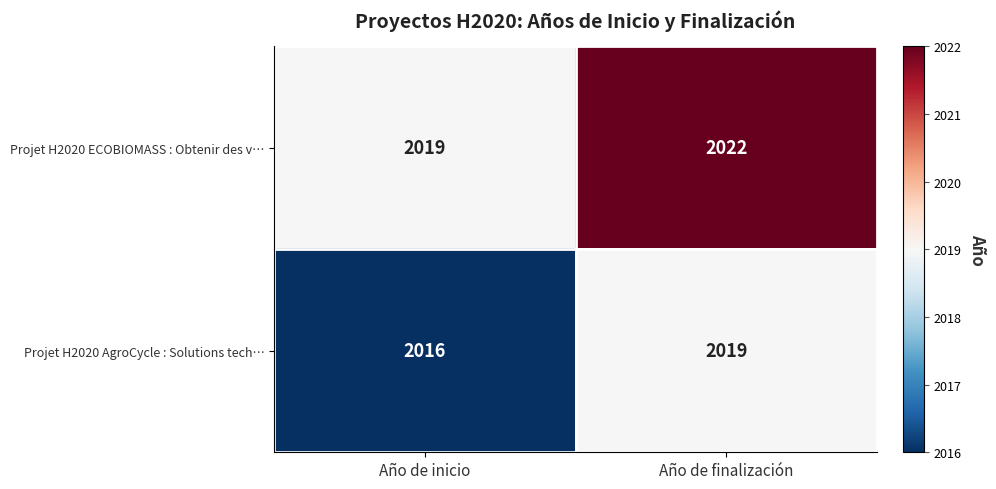

Reading right to left, list all the values displayed in this chart.

Projet H2020 ECOBIOMASS : Obtenir des v…: 2022	2019
Projet H2020 AgroCycle : Solutions tech…: 2019	2016